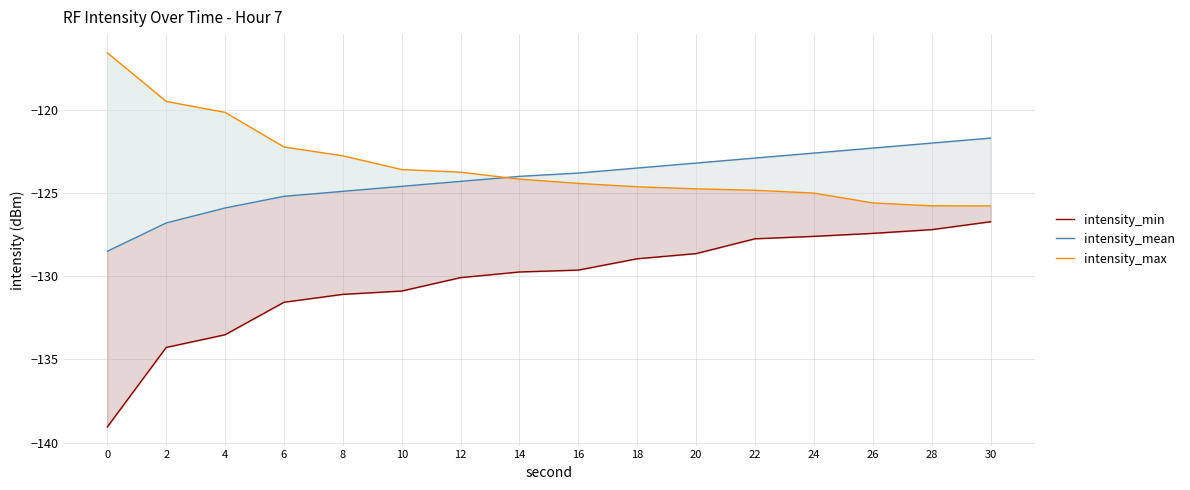

The intensity_max series shows -122.2 at 6. True or false?

True